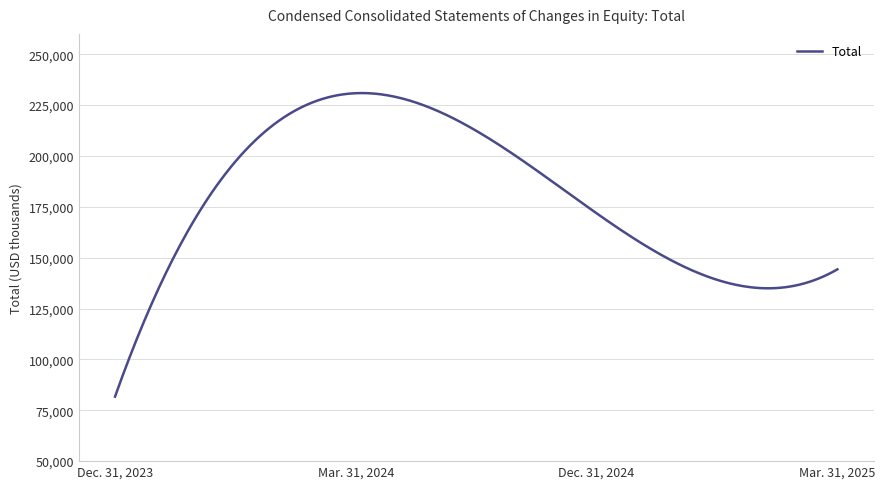

How many categories are shown in the chart?

300